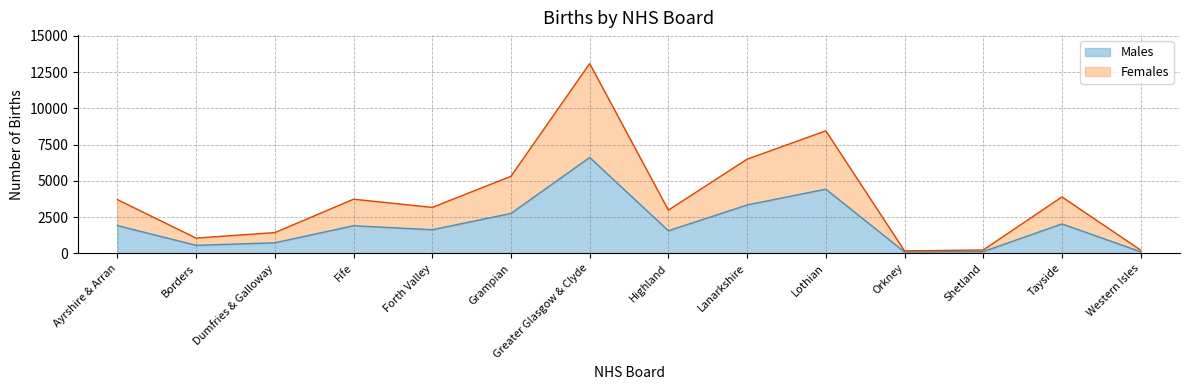

True or false: Females and Males cross at least once.

False